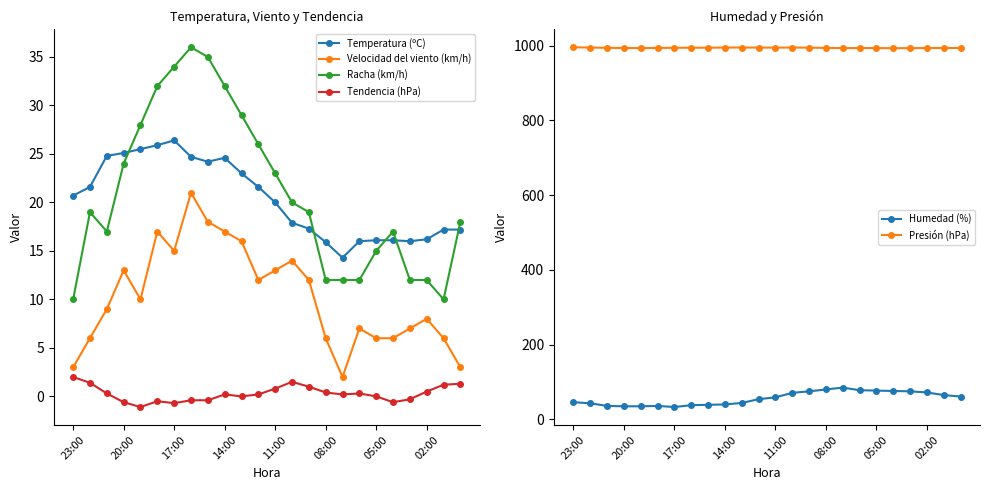

Rank the series at 22 from highest to lowest value.

Presión (hPa), Humedad (%), Temperatura (ºC), Racha (km/h), Velocidad del viento (km/h), Tendencia (hPa)